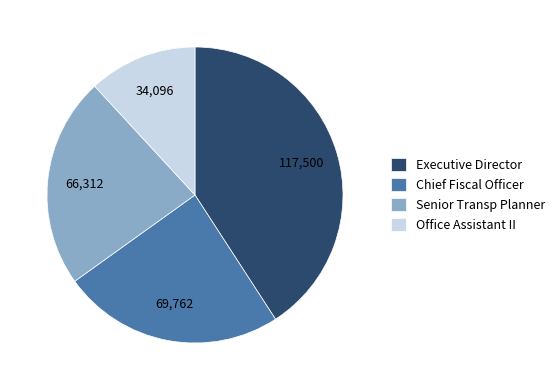

Does Office Assistant II represent more than half of the total?

No